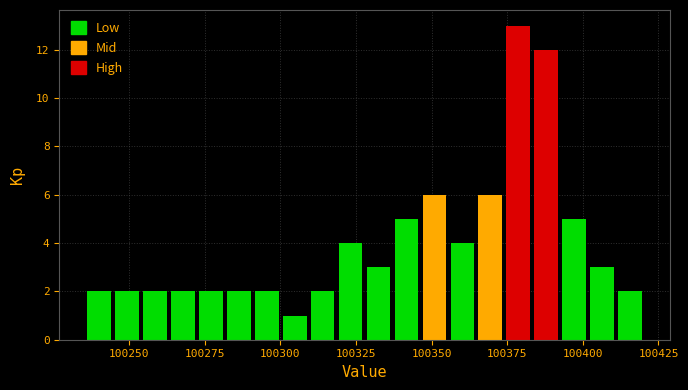

Read against the x-axis, roughly where is the centre of the tallest bar?

100380